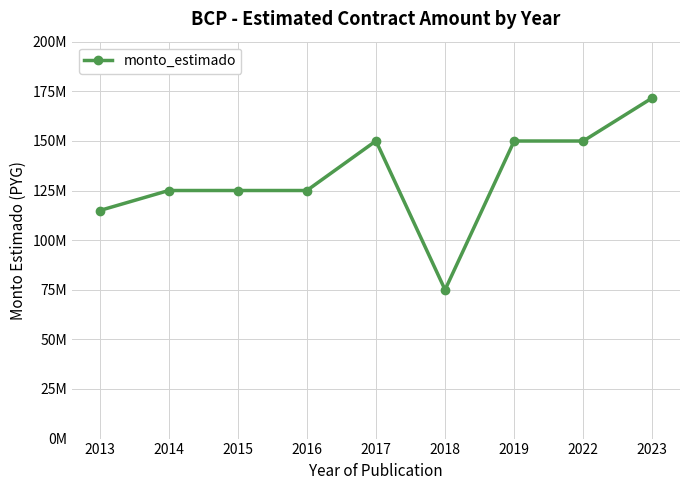

Does the chart have visible grid lines?

Yes